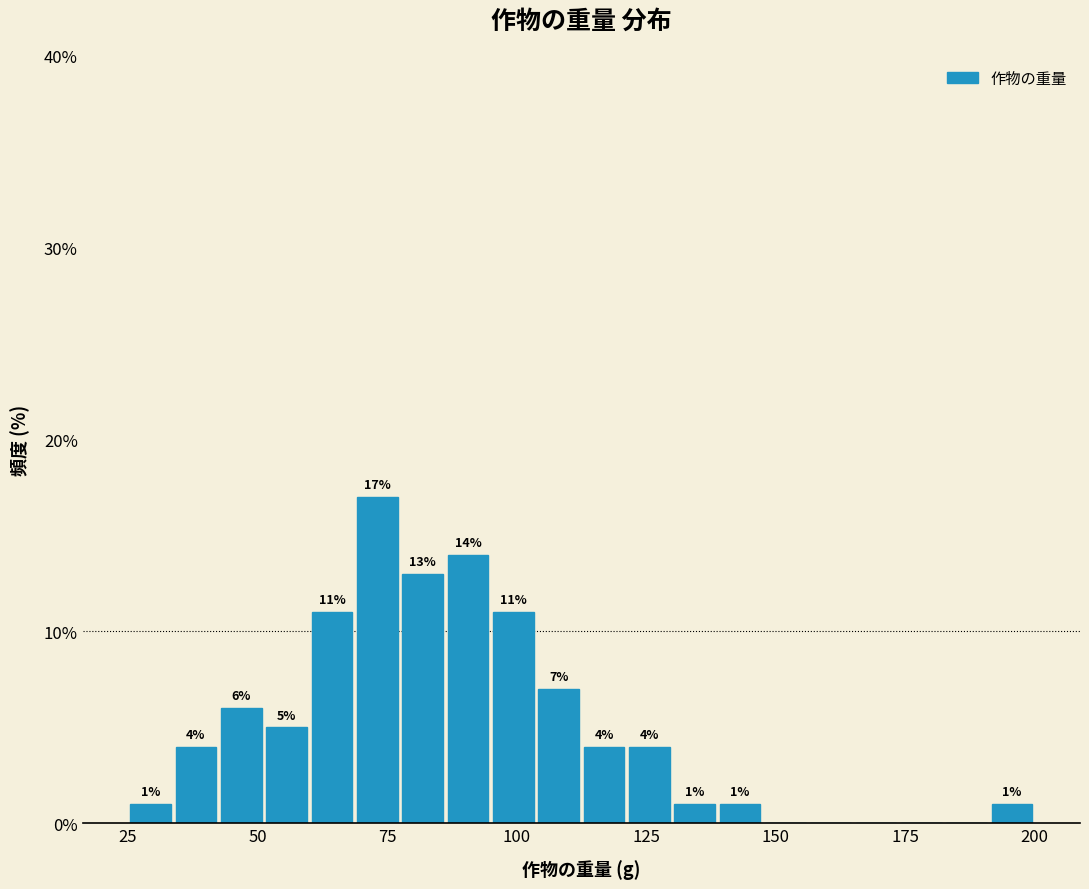

Read against the x-axis, roughly where is the centre of the tallest bar?

75